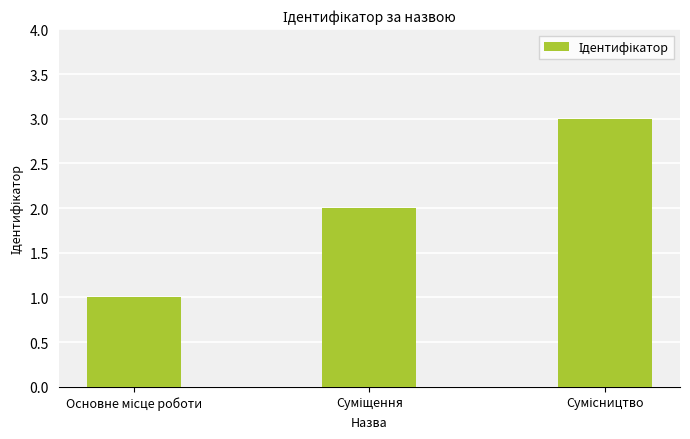

What is the greatest value displayed?

3